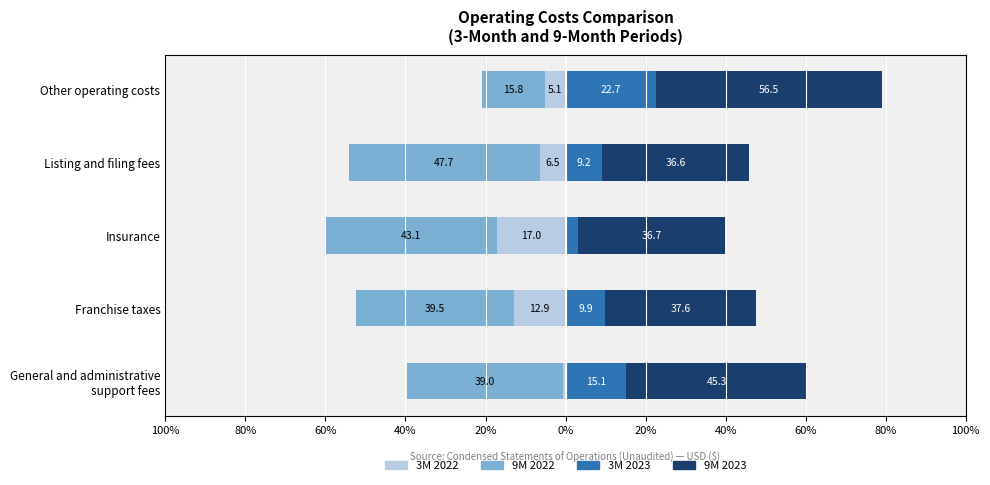

What is the maximum value shown in the chart?

56.5